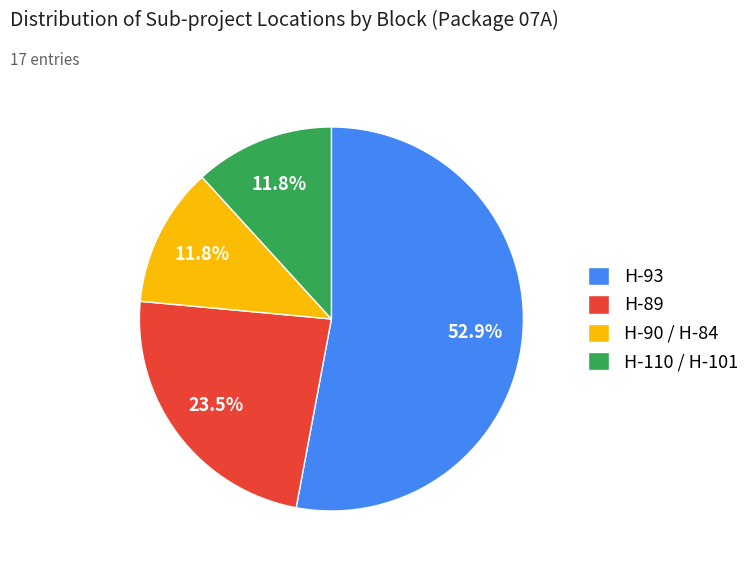

Is there a majority slice in this chart?

Yes